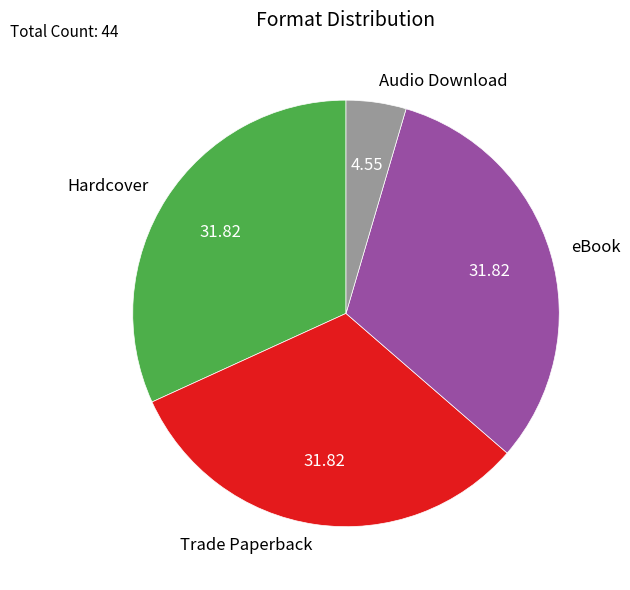

Do eBook and Hardcover together represent more than half of the pie?

Yes